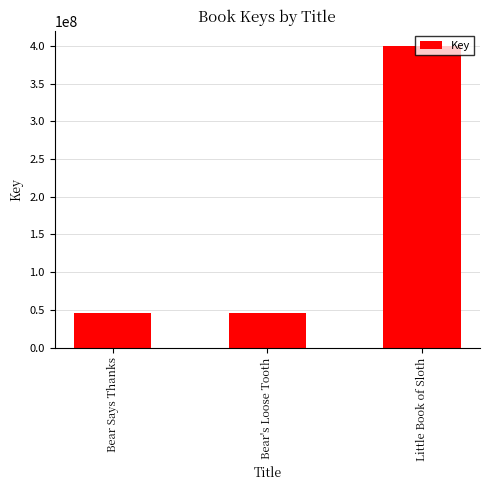

What is the value of the 2nd bar from the left?

46030969